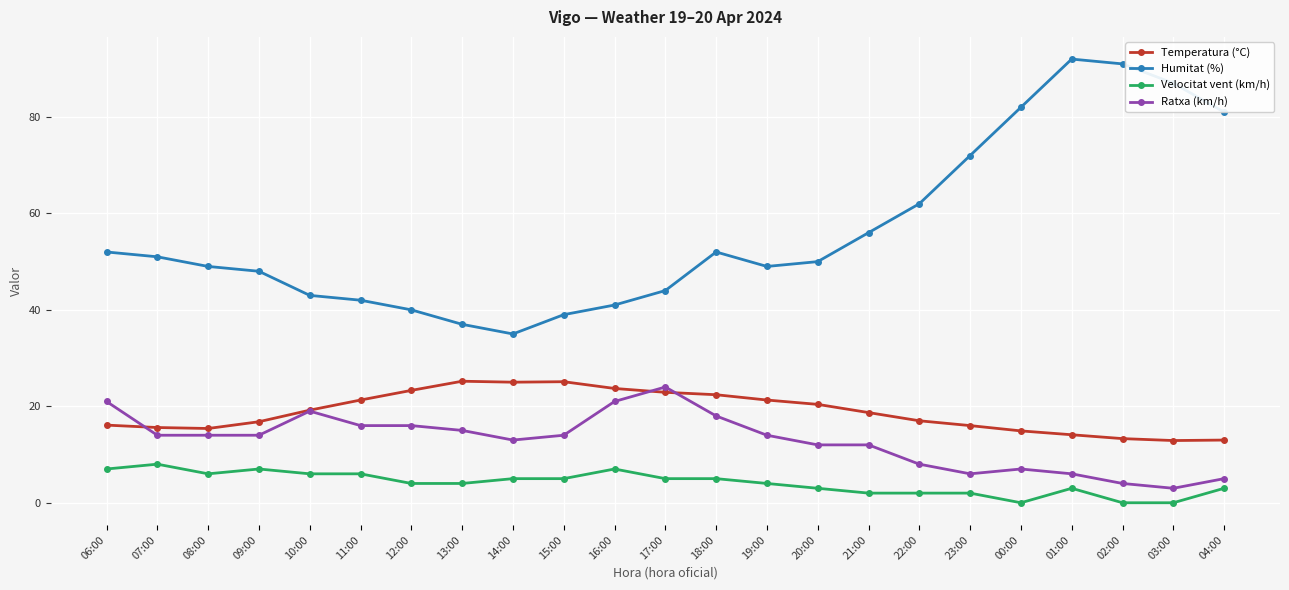

True or false: Ratxa (km/h) and Humitat (%) cross at least once.

False